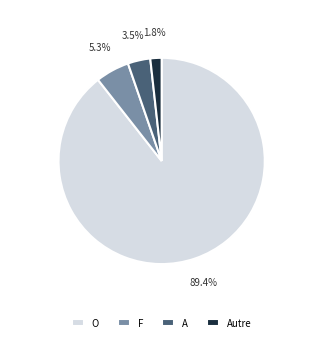

How much of the chart is everything except O?

10.6%